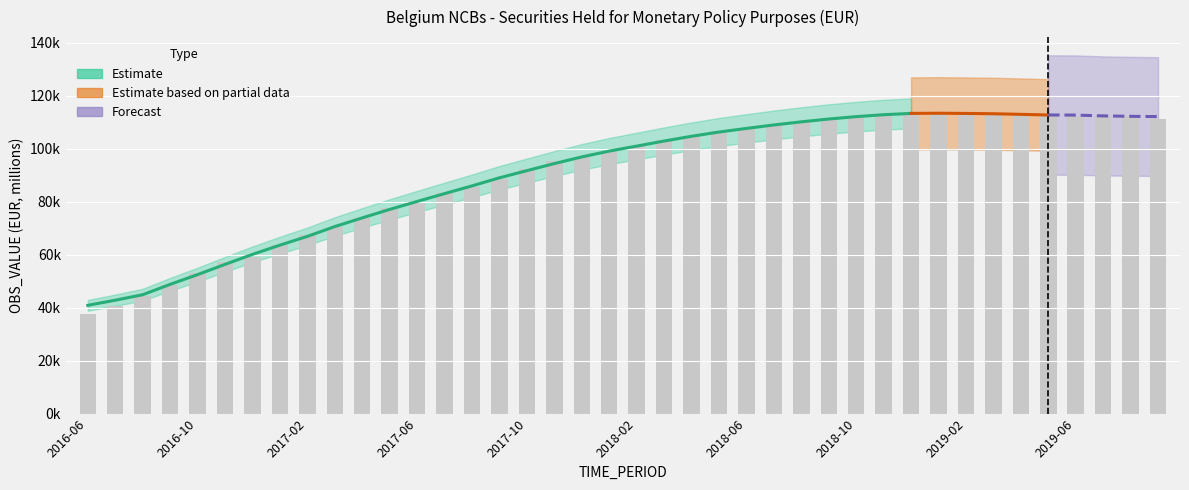

What is the value of the 21st bar from the left?

101089.3